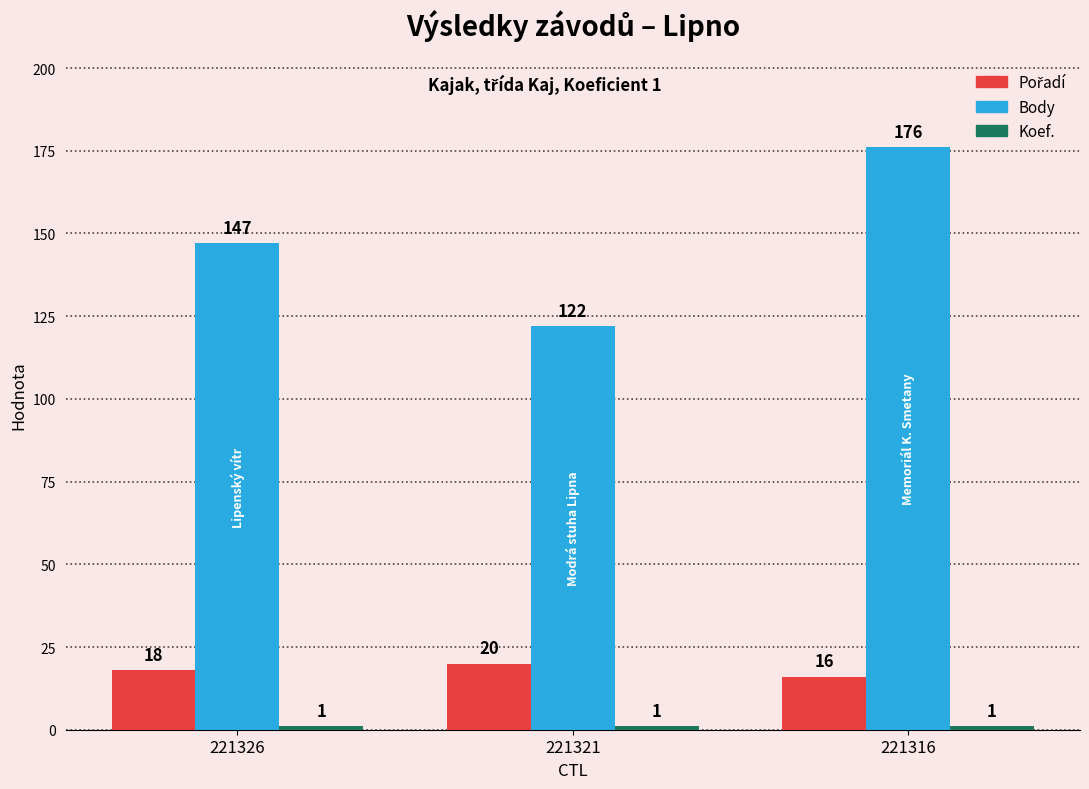

At how many categories does at least one series exceed 31?

3